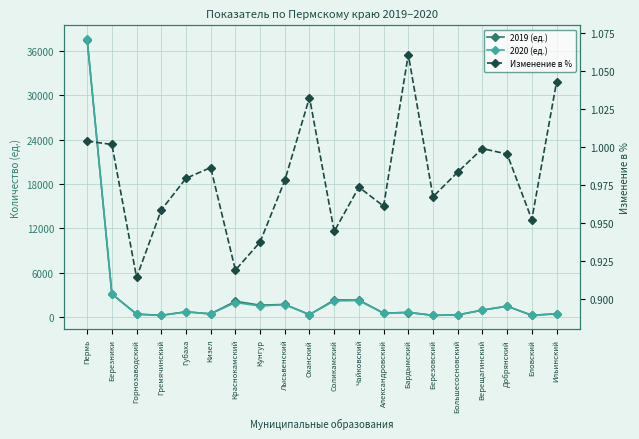

What is the smallest value displayed?

0.9